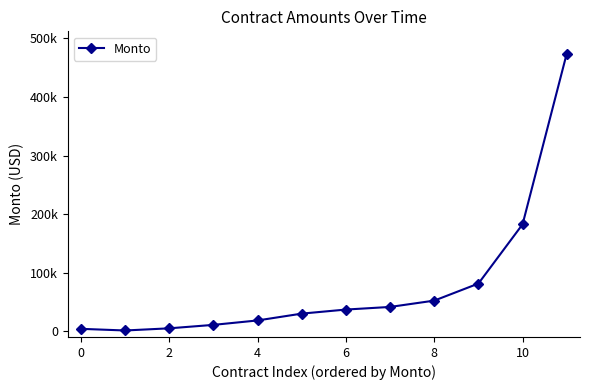

What is the label of the 10th point from the left?

9